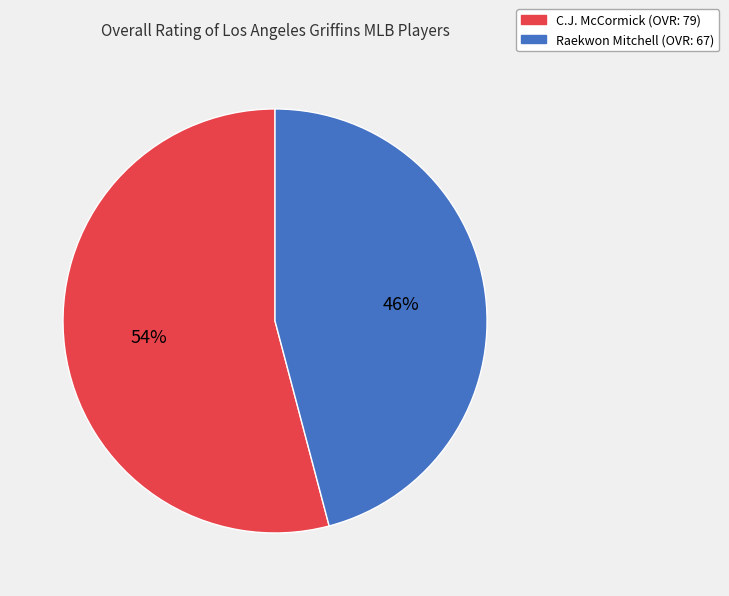

Do Raekwon Mitchell and C.J. McCormick together represent more than half of the pie?

Yes